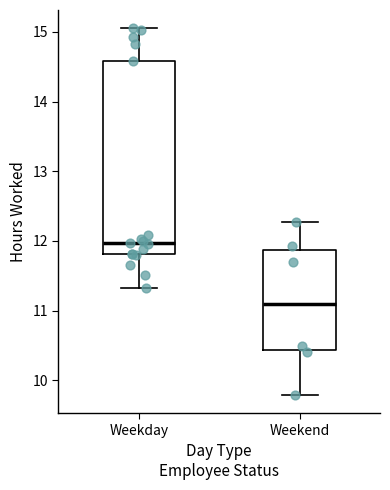

Reading left to right, transcribe this box plot: for each box, give where its median line is, the range the box spans, and where its two whiskers end, as read against the y-axis. The values are not printed on the chart, so give them approximately, as read against the axis.

Weekday: median 12.0, box 11.8 to 14.6, whiskers 11.3 to 15.1
Weekend: median 11.1, box 10.4 to 11.9, whiskers 9.8 to 12.3